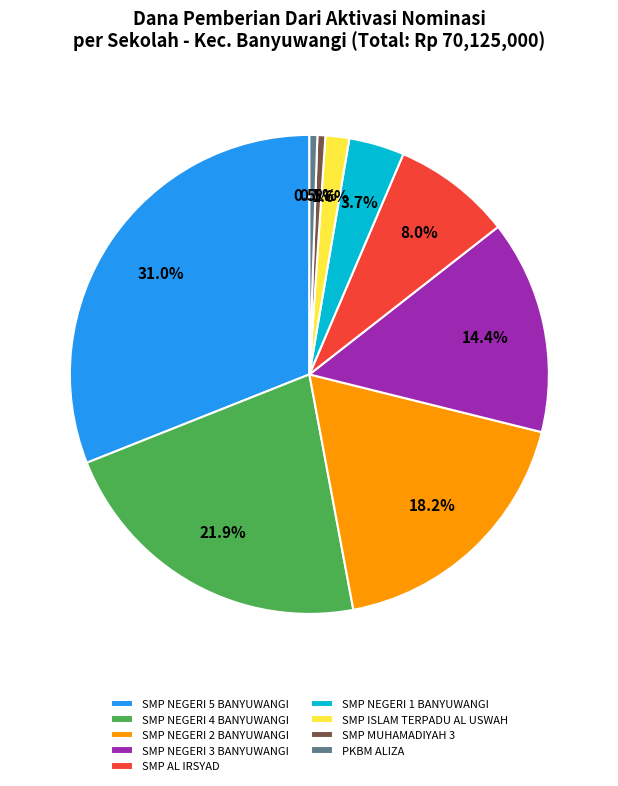

How many slices are in this pie chart?

9